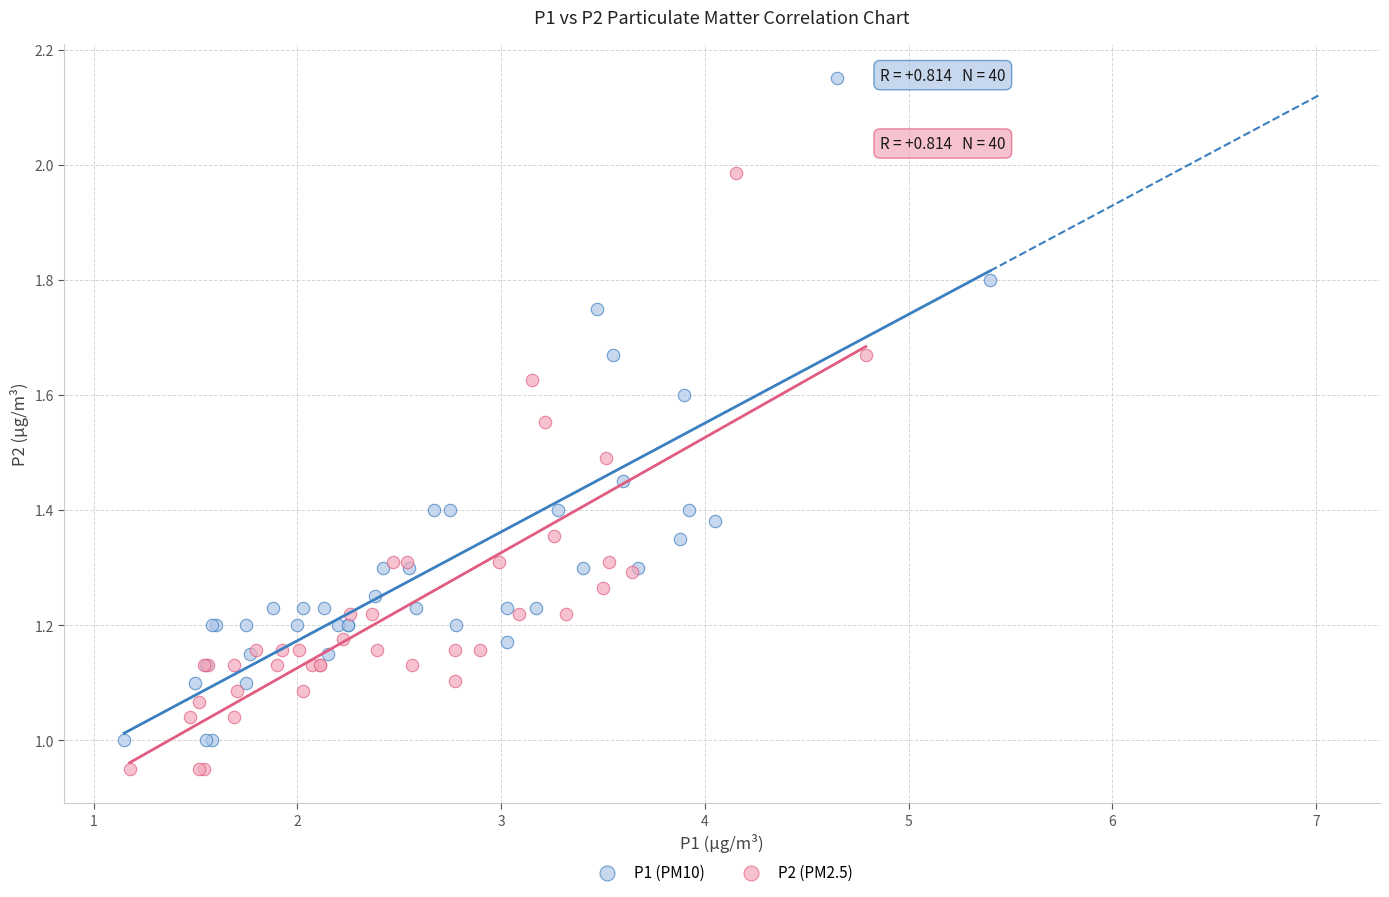

Which series reaches the maximum Y coordinate?

P1 (PM10)